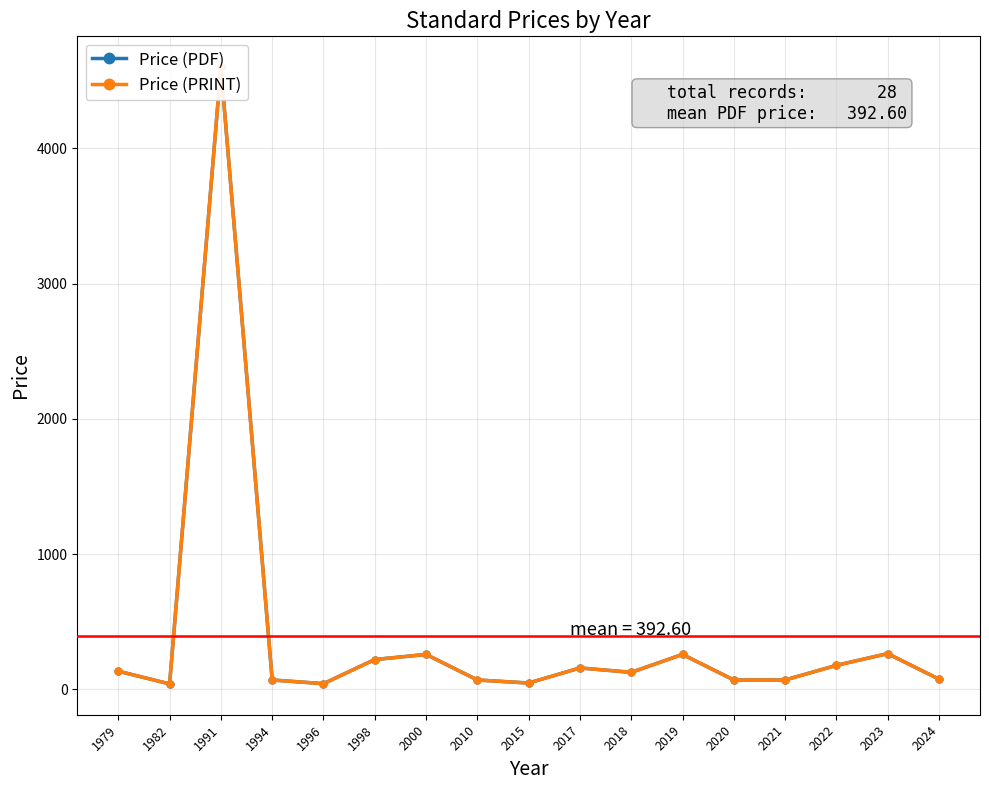

Where does the Price (PRINT) series first go above 125?

1979